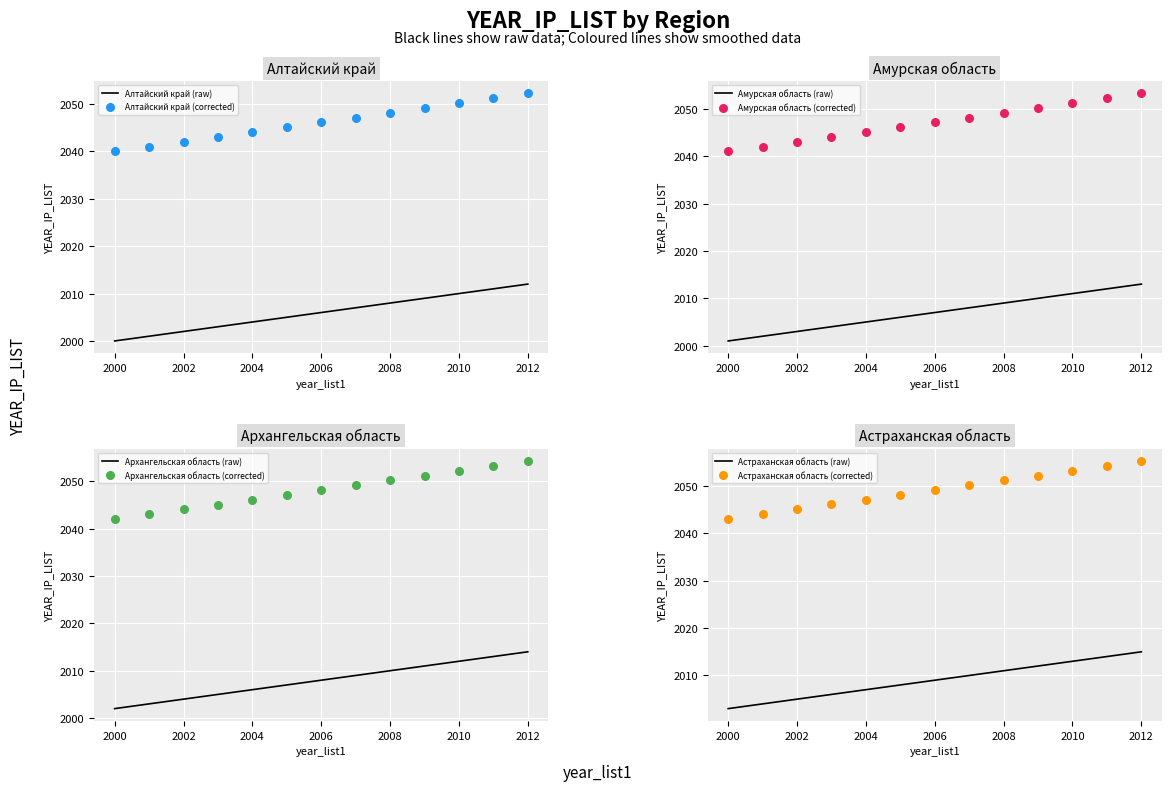

Which series contains the highest Y value?

Астраханская область